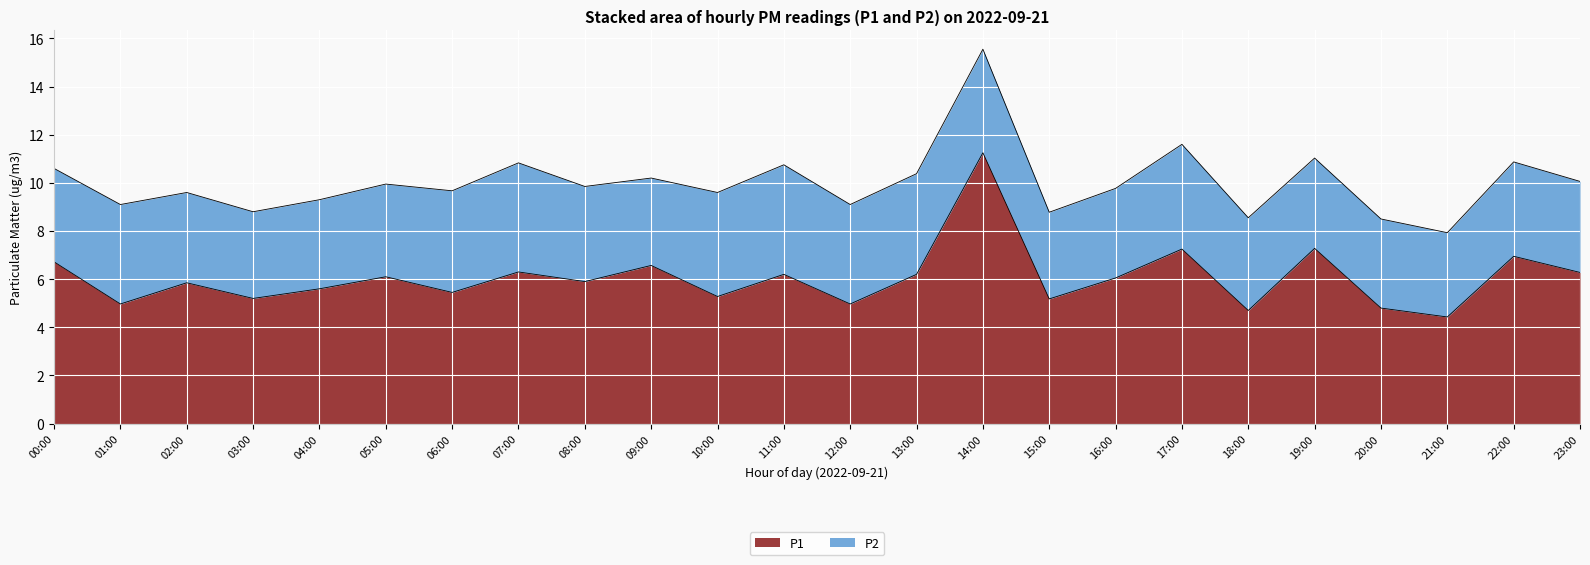

What position from the right is 20:00?

4